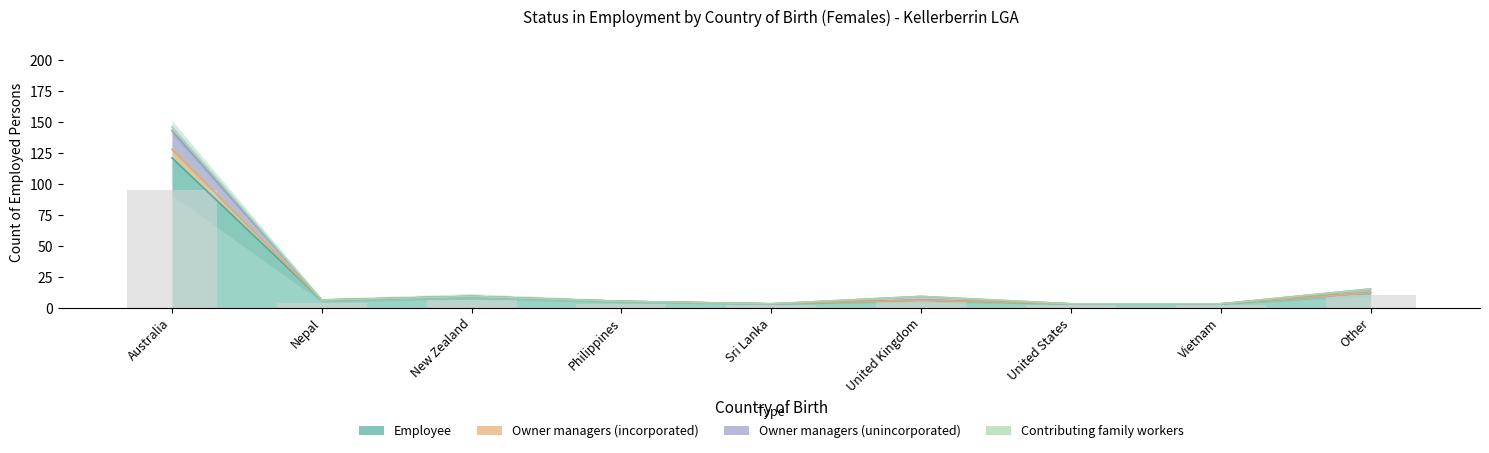

Which has a higher value, Other or Sri Lanka?

Other